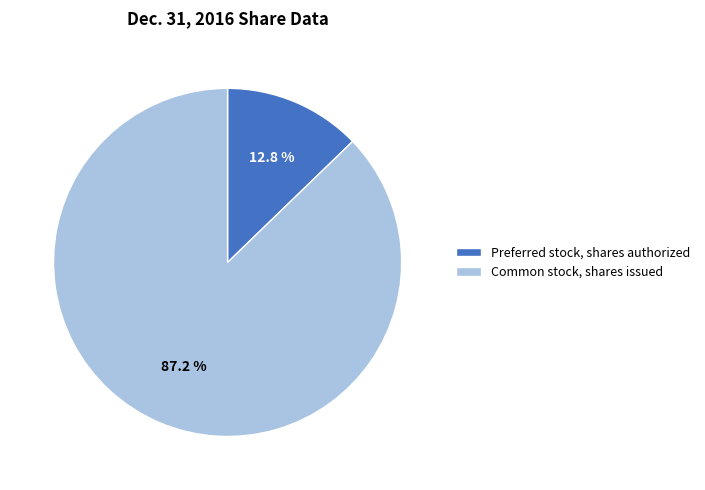

Which slice is the largest?

Common stock, shares issued